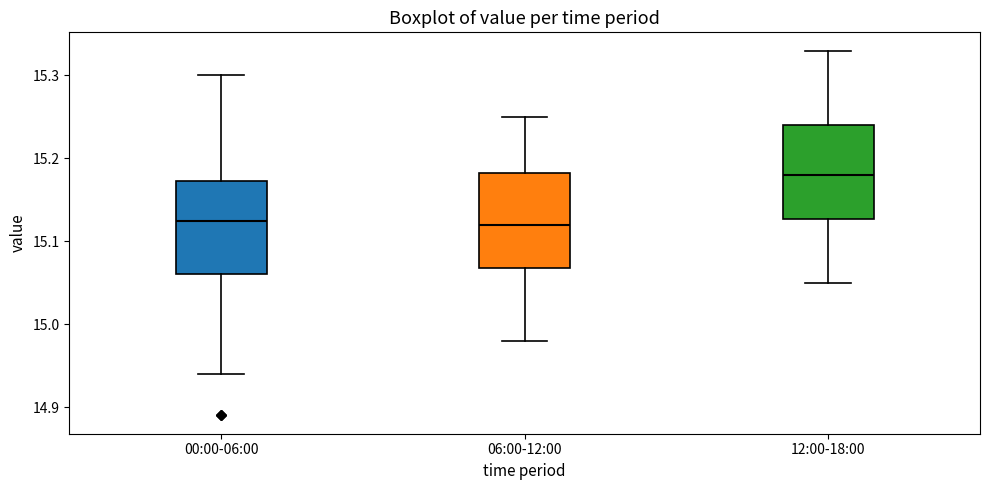

Which box has the highest median line?

12:00-18:00